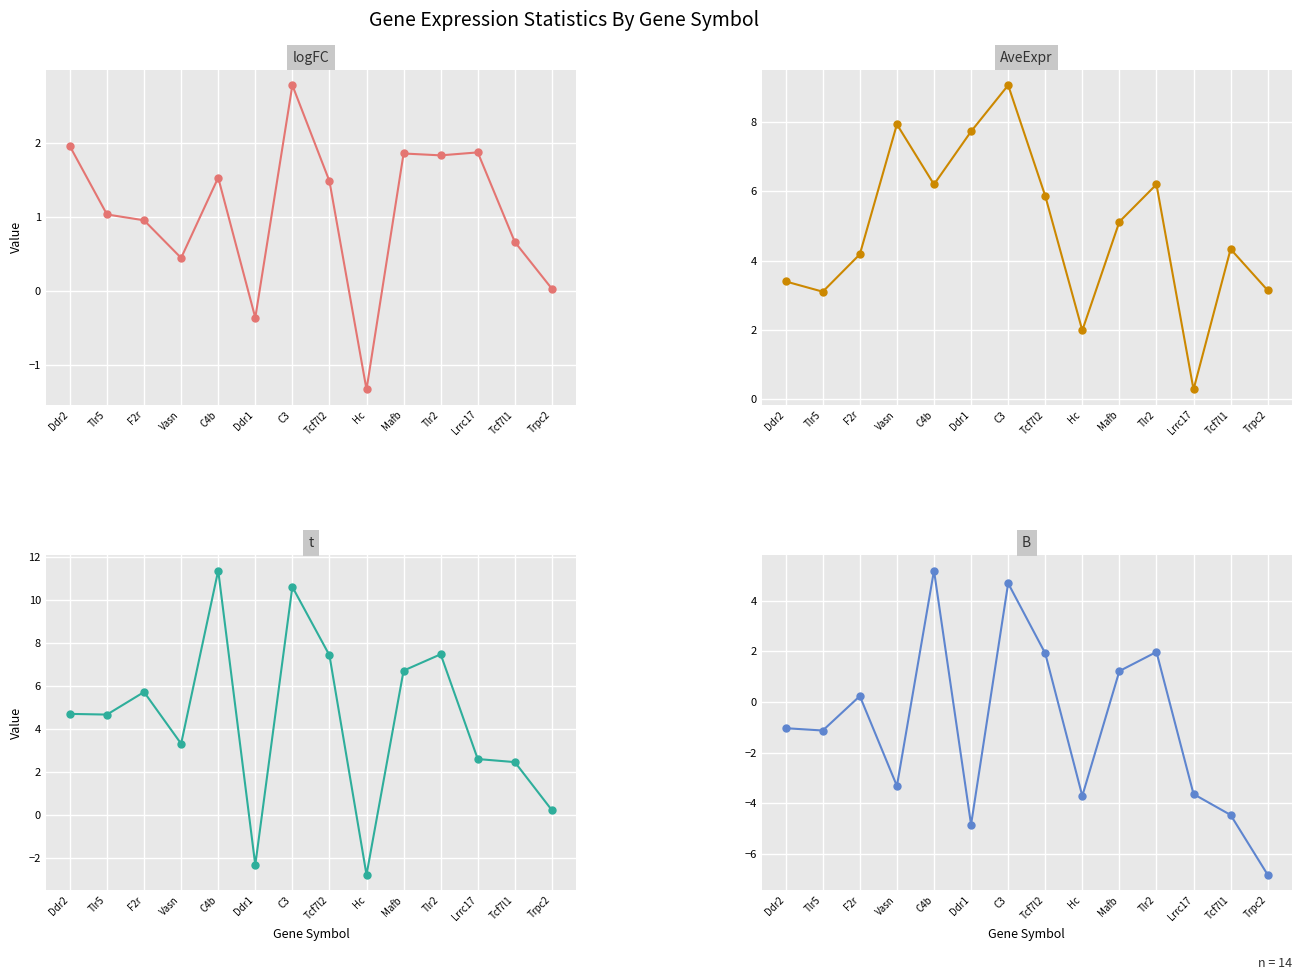

True or false: B and AveExpr intersect in this chart.

False